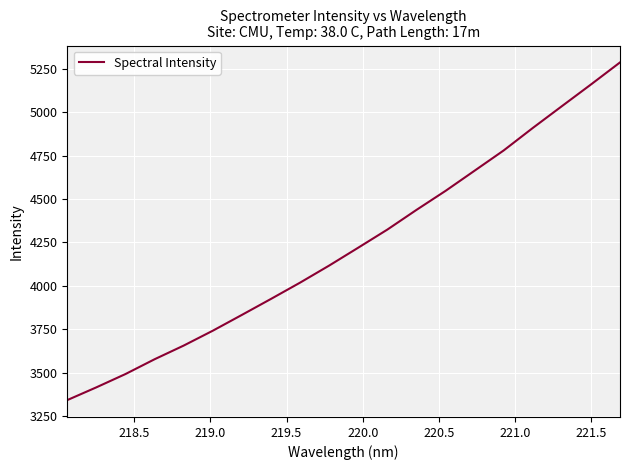

What is the smallest value displayed?

3341.6